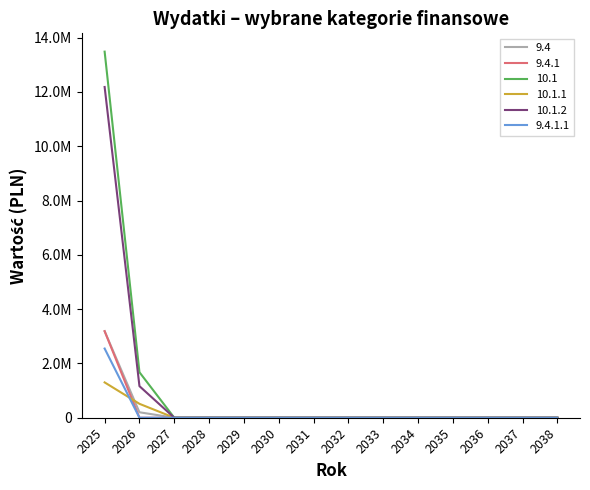

Reading left to right, list all the values displayed in this chart.

9.4: 2025=3187755.6	2026=200919.0	2027=0.0	2028=0.0	2029=0.0	2030=0.0	2031=0.0	2032=0.0	2033=0.0	2034=0.0	2035=0.0	2036=0.0	2037=0.0	2038=0.0
9.4.1: 2025=3187755.6	2026=0.0	2027=0.0	2028=0.0	2029=0.0	2030=0.0	2031=0.0	2032=0.0	2033=0.0	2034=0.0	2035=0.0	2036=0.0	2037=0.0	2038=0.0
10.1: 2025=13484686.1	2026=1675391.7	2027=0.0	2028=0.0	2029=0.0	2030=0.0	2031=0.0	2032=0.0	2033=0.0	2034=0.0	2035=0.0	2036=0.0	2037=0.0	2038=0.0
10.1.1: 2025=1301485.5	2026=512316.0	2027=0.0	2028=0.0	2029=0.0	2030=0.0	2031=0.0	2032=0.0	2033=0.0	2034=0.0	2035=0.0	2036=0.0	2037=0.0	2038=0.0
10.1.2: 2025=12183200.6	2026=1163075.7	2027=0.0	2028=0.0	2029=0.0	2030=0.0	2031=0.0	2032=0.0	2033=0.0	2034=0.0	2035=0.0	2036=0.0	2037=0.0	2038=0.0
9.4.1.1: 2025=2548250.0	2026=0.0	2027=0.0	2028=0.0	2029=0.0	2030=0.0	2031=0.0	2032=0.0	2033=0.0	2034=0.0	2035=0.0	2036=0.0	2037=0.0	2038=0.0